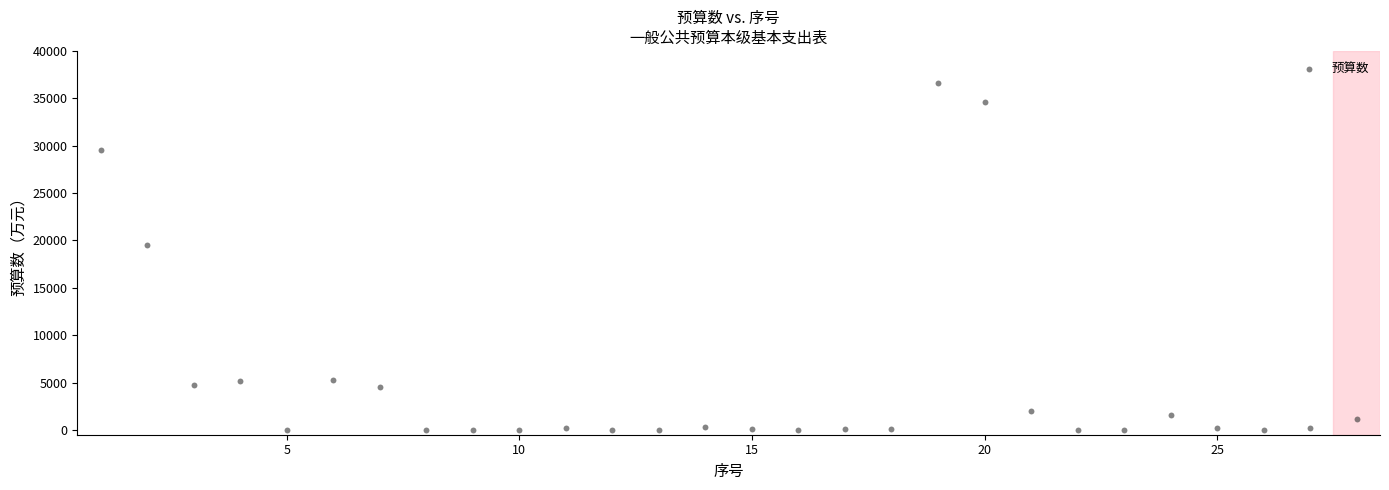

What Y value in the scatter plot is closest to 18318?

19545.2